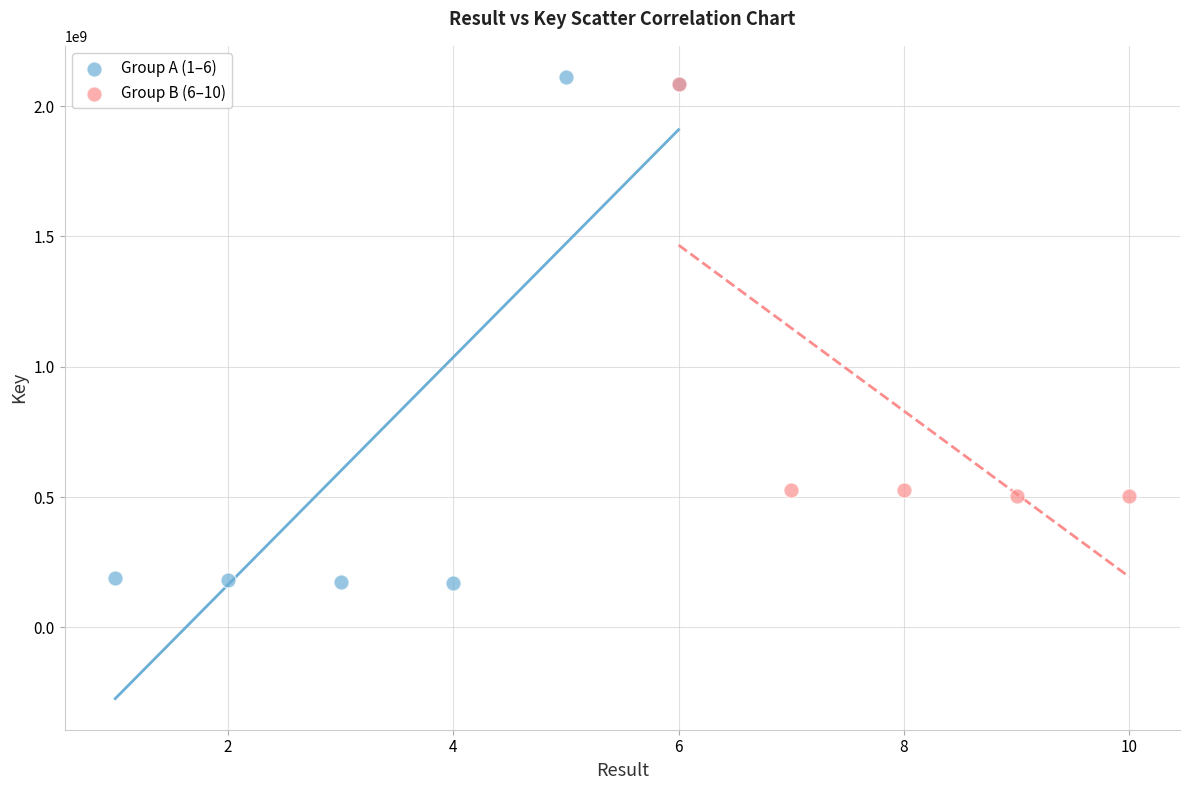

Which series has the largest Y range (max minus min)?

Group A (1–6)